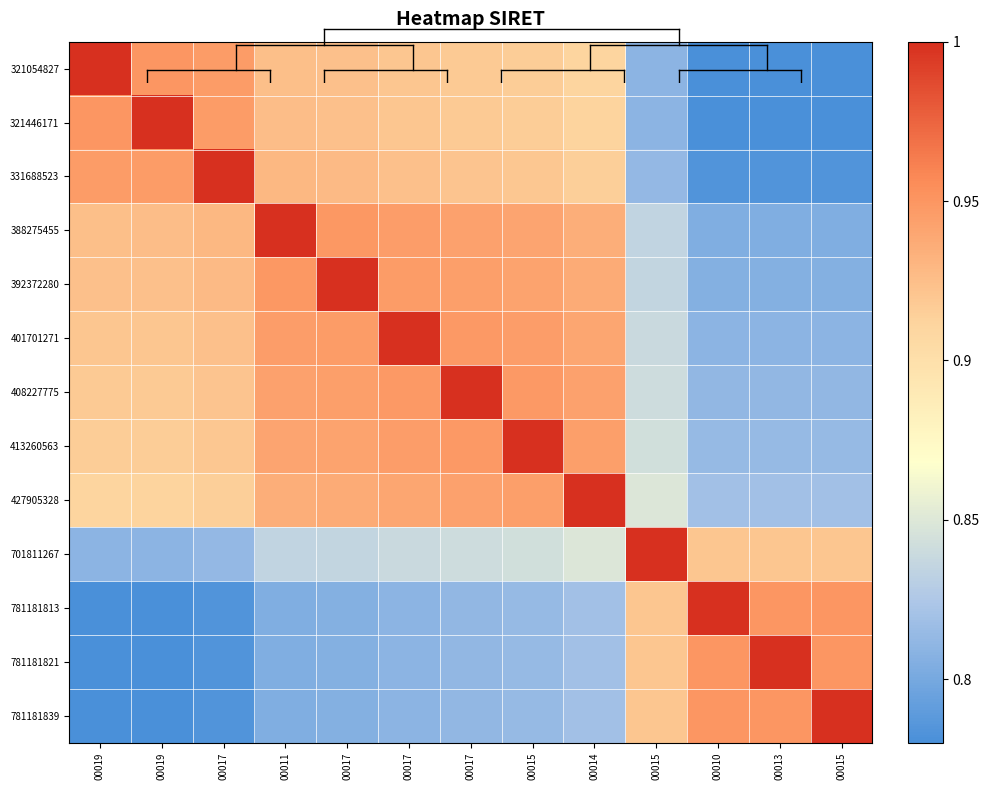

Which category has the highest value across all series?

00019